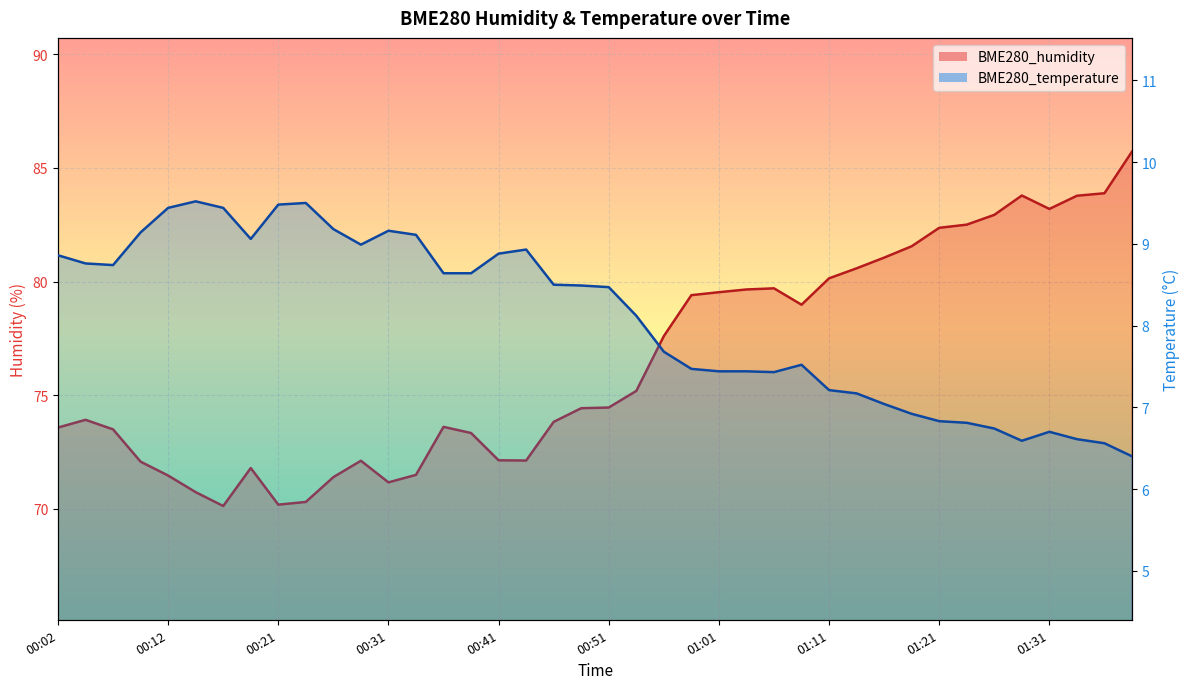

What are all the series names shown in the legend?

BME280_humidity, BME280_temperature